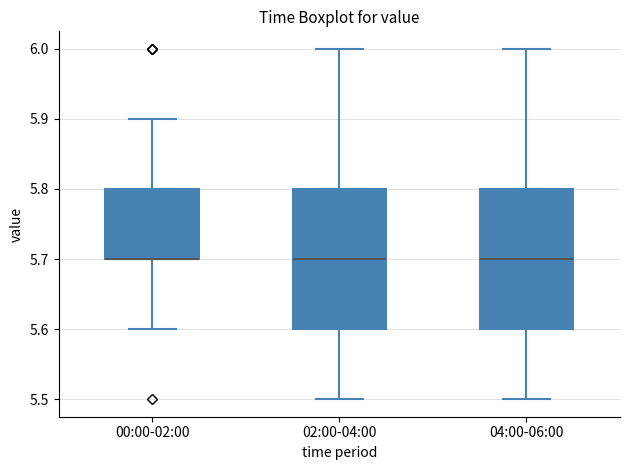

Reading left to right, read every box against the y-axis: the position of its median line, the range the box covers, and the ends of its whiskers. The values are not printed on the chart, so give them approximately, as read against the axis.

00:00-02:00: median 5.7 (drawn on the box's lower edge), box 5.7 to 5.8, whiskers 5.6 to 5.9
02:00-04:00: median 5.7, box 5.6 to 5.8, whiskers 5.5 to 6.0
04:00-06:00: median 5.7, box 5.6 to 5.8, whiskers 5.5 to 6.0